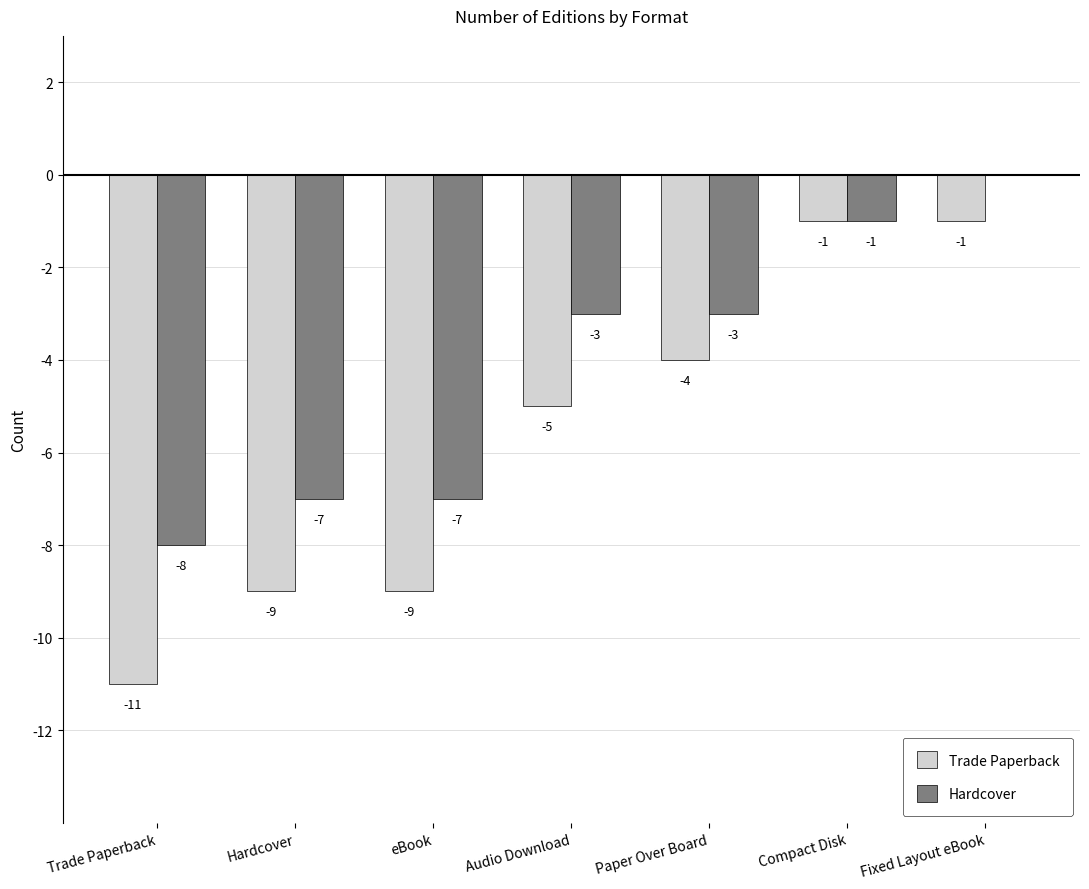

The Trade Paperback series shows -2 at Paper Over Board. True or false?

False